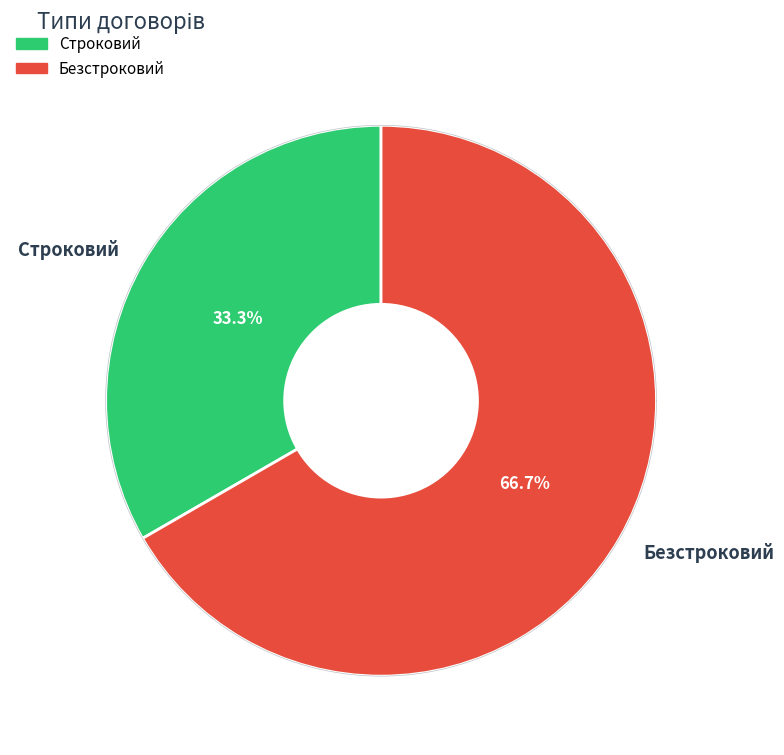

The Безстроковий slice represents 59% of the pie. True or false?

False